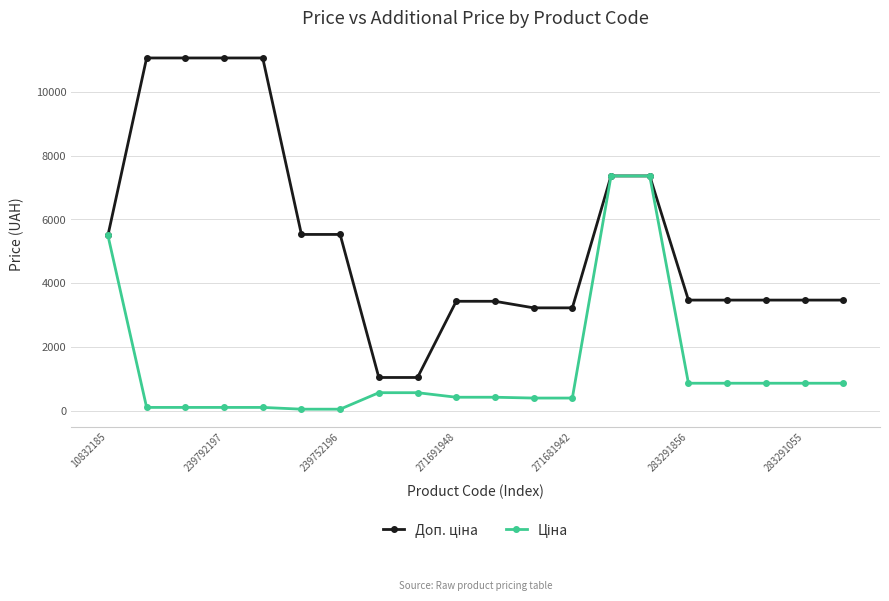

What is the greatest value displayed?

11055.0